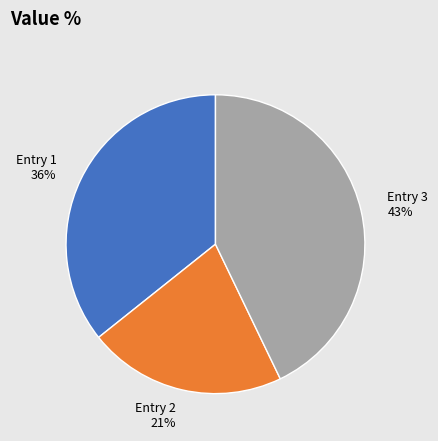

How many segments does this pie chart have?

3